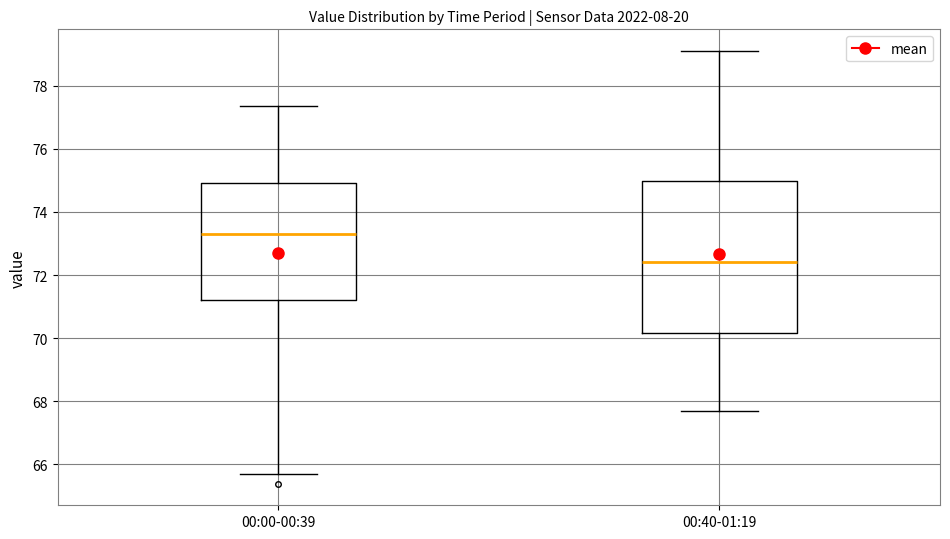

Comparing the boxes themselves (not the whiskers), which one is the tallest?

00:40-01:19